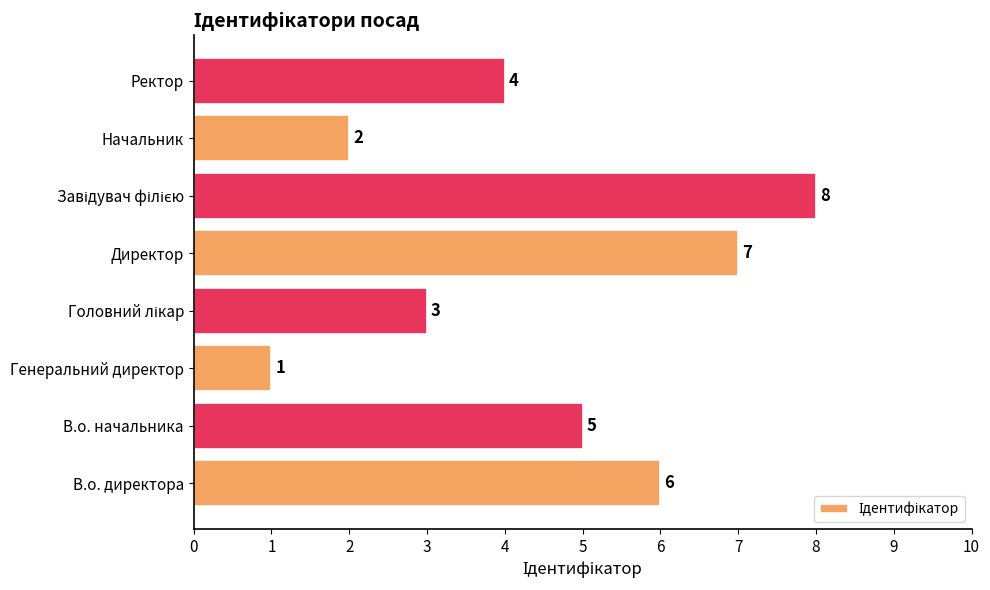

How many values are between 3 and 7?

5